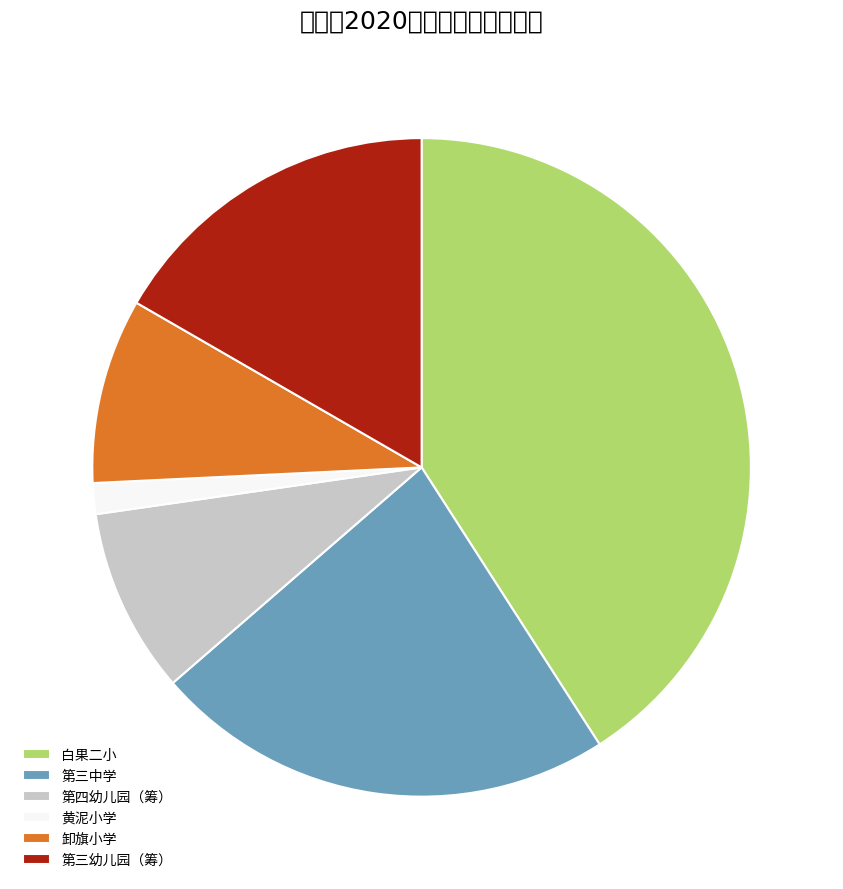

What is the smallest slice in the pie chart?

黄泥小学